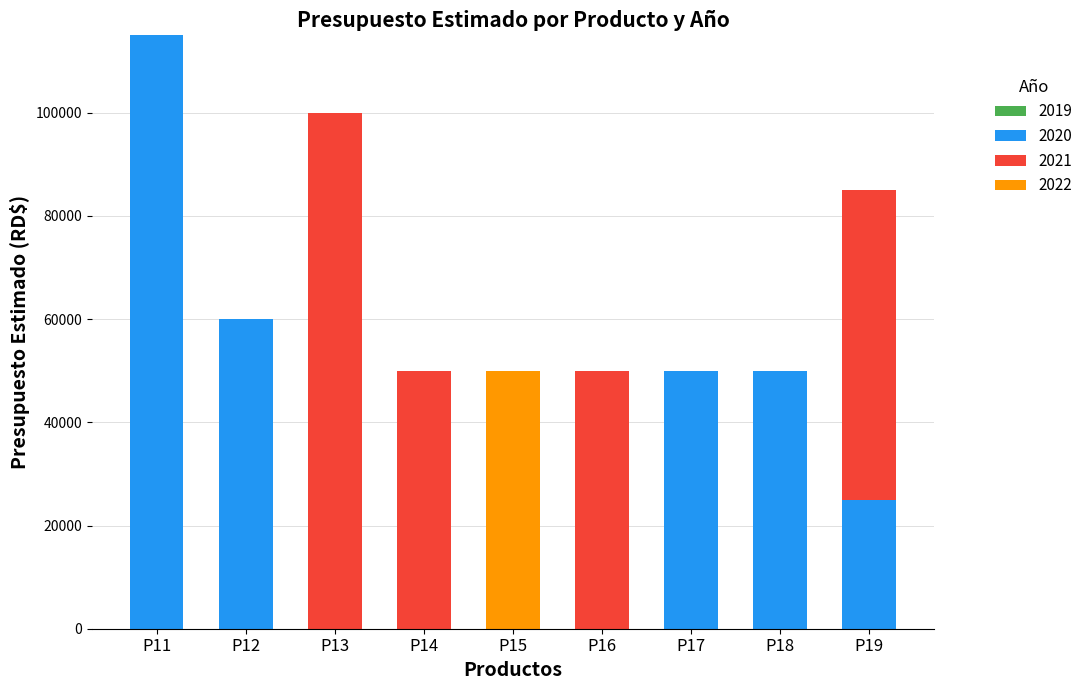

Where is 2020 nearest to the value 57500?

P12